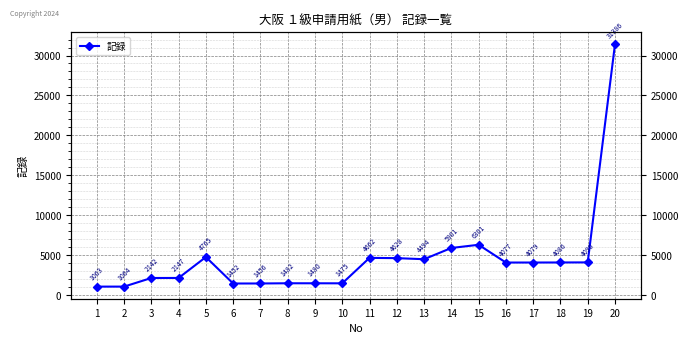

How many lines are shown in the chart?

1